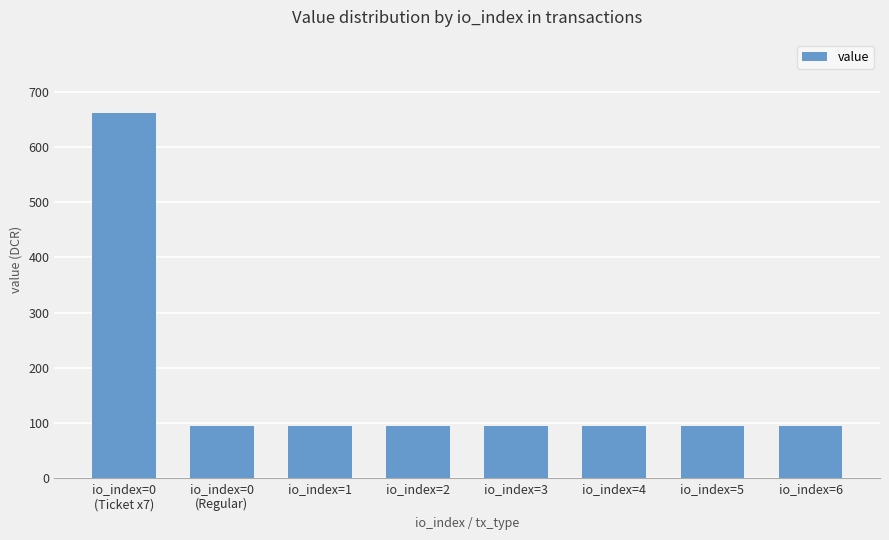

What is the label of the 6th bar from the right?

io_index=1